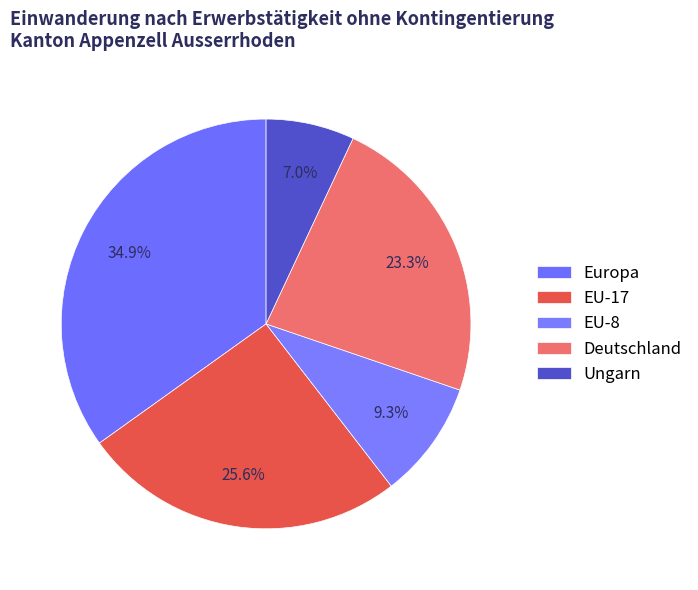

How many slices are in this pie chart?

5